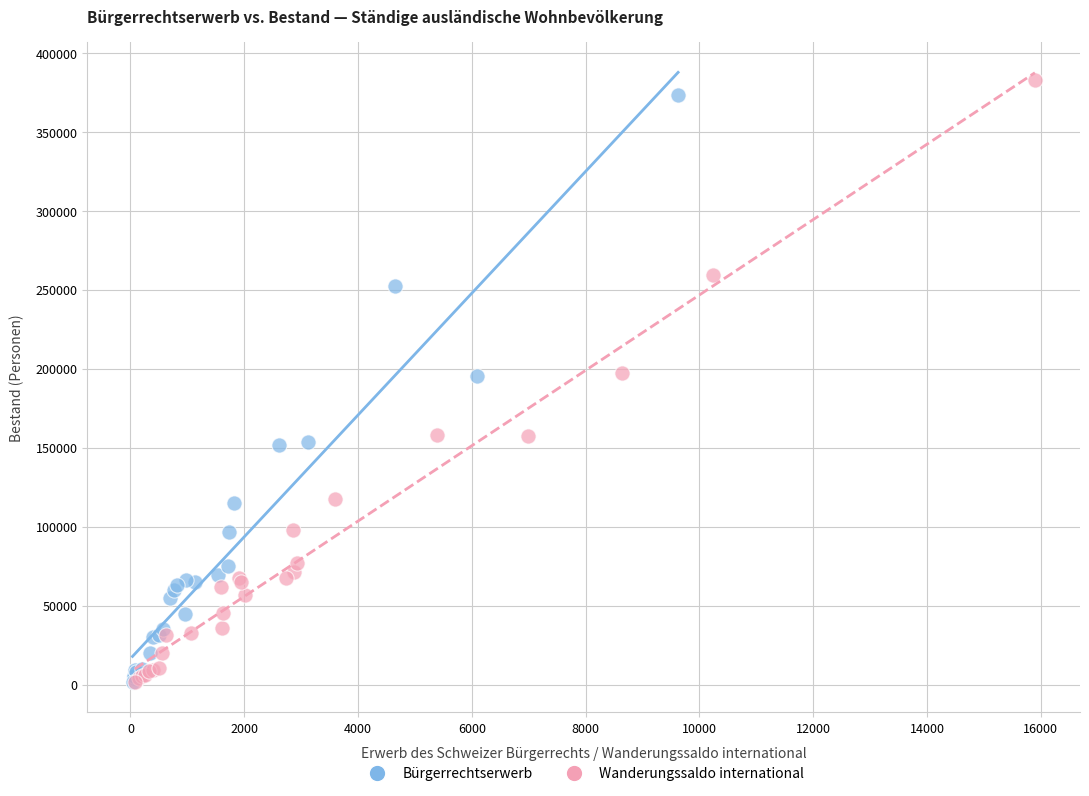

Which series has the largest Y range (max minus min)?

Wanderungssaldo international